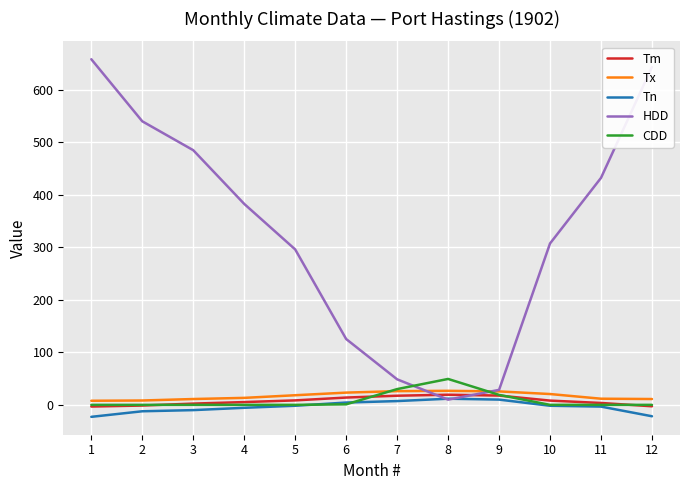

True or false: CDD and Tx cross at least once.

True